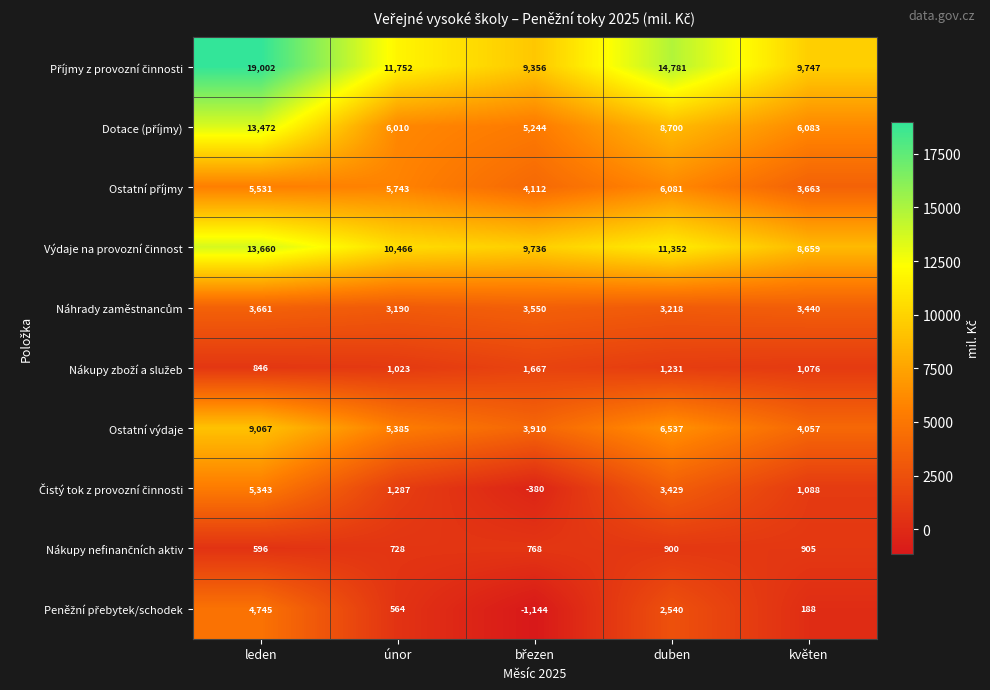

What is the difference between the highest and lowest values at leden?

18406